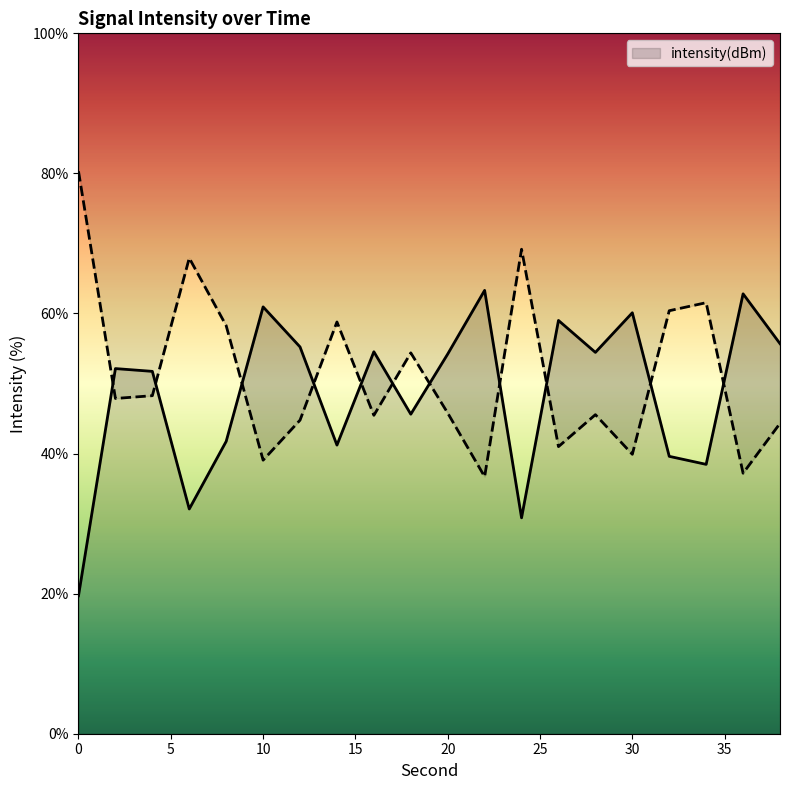

The chart shows a value of 69.5 at 18. True or false?

False